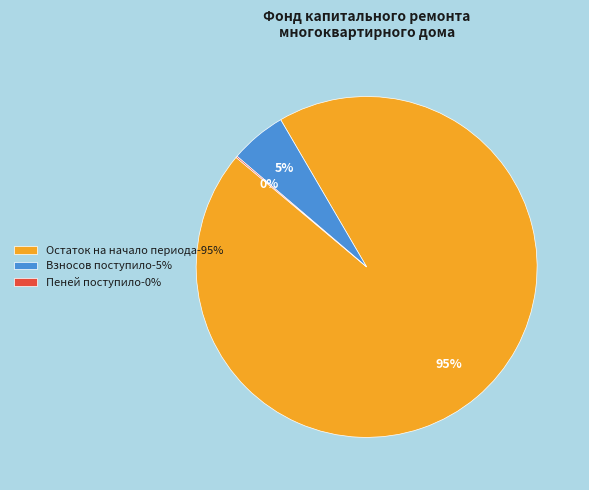

To the nearest percent, what is the average slice percentage?

33%